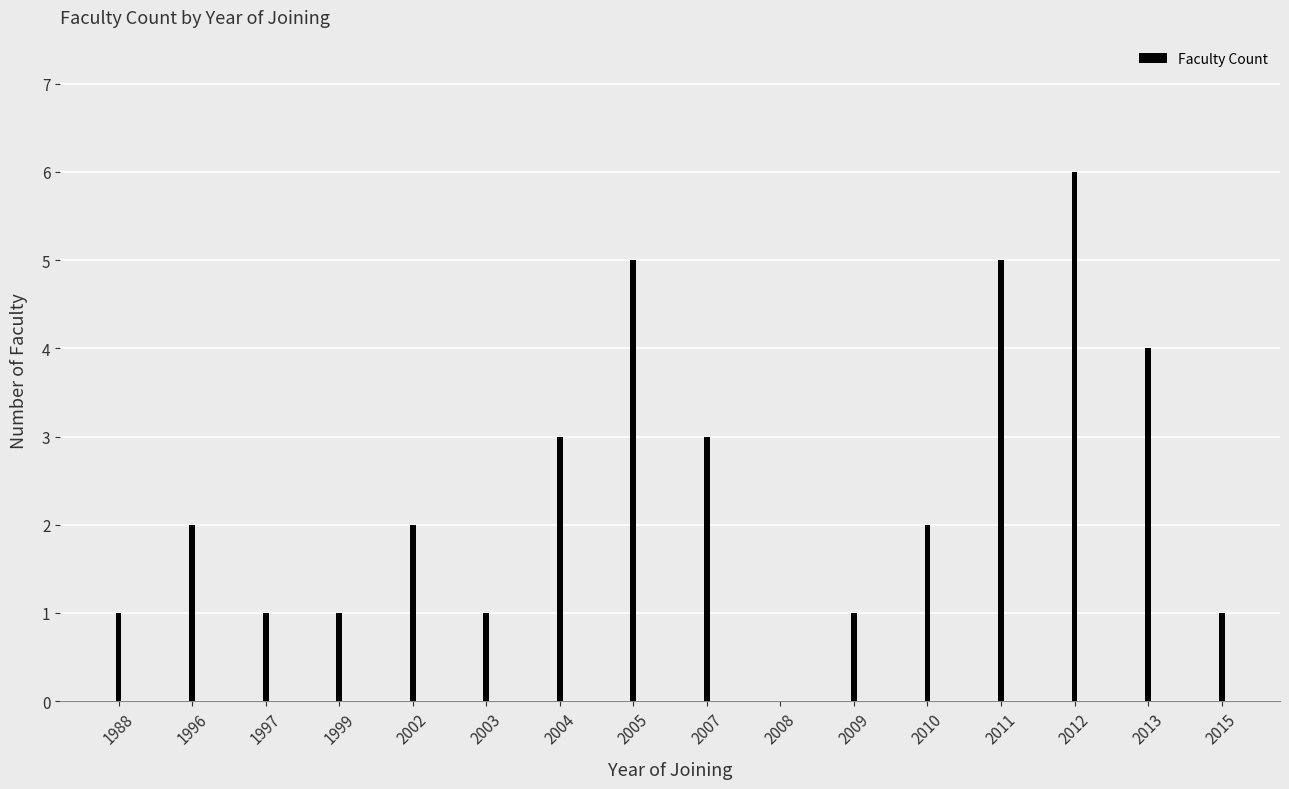

True or false: the data shows 4 at 2008.

False